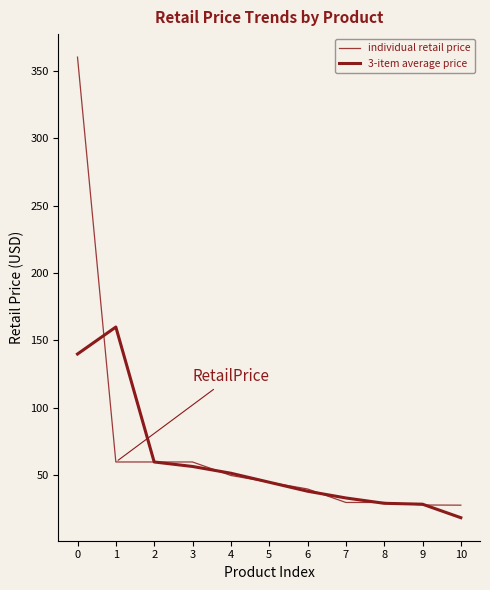

What is the total value across all series at 10?

46.7